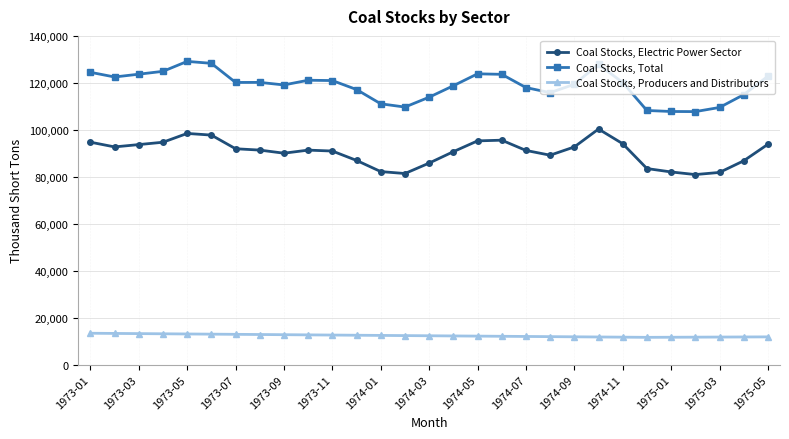

Which series has the largest total across all categories?

Coal Stocks, Total